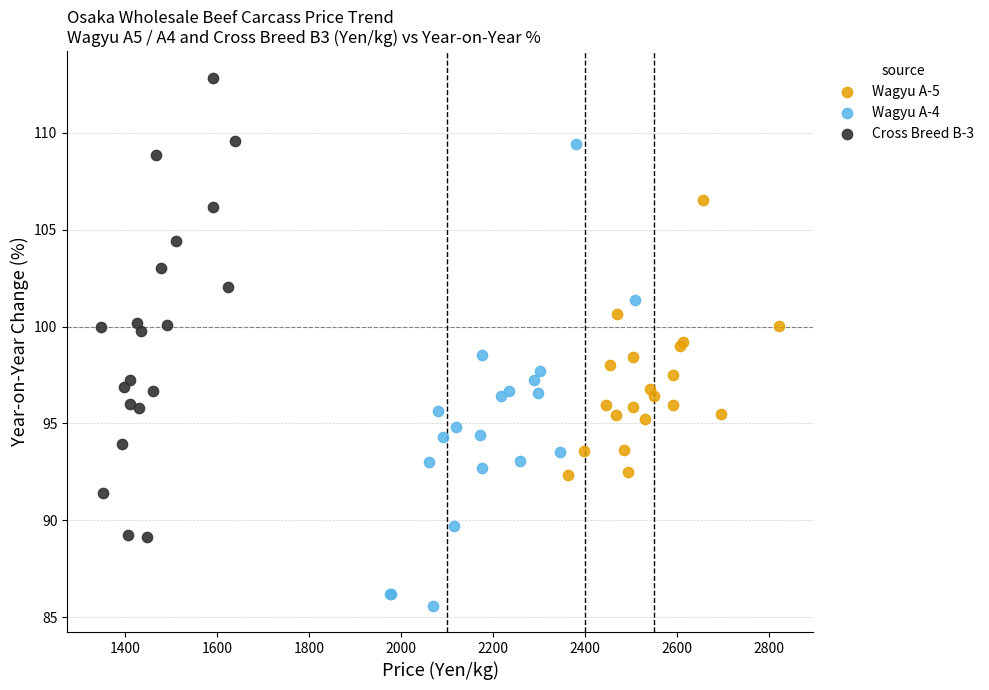

Which series reaches the minimum Y coordinate?

Wagyu A-4